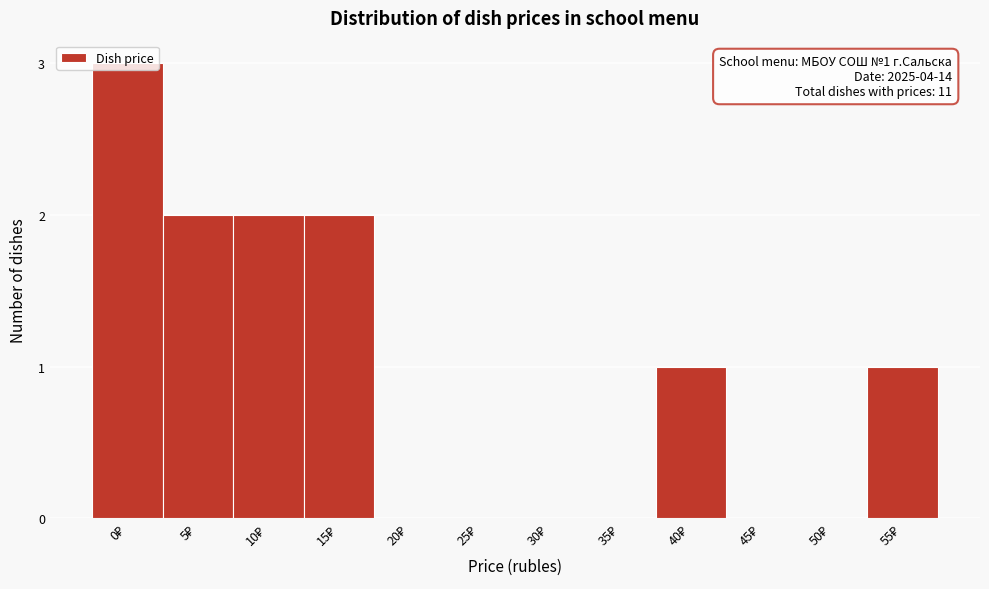

What is the sum of all values?

11